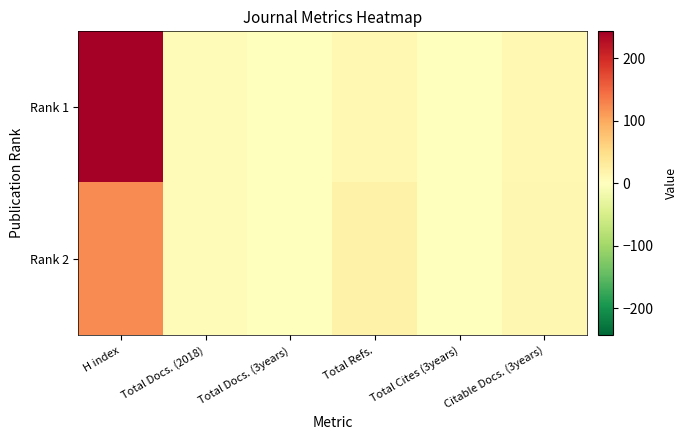

Reading right to left, transcribe all the data shown in this chart.

Rank 1: Citable Docs. (3years)=10	Total Cites (3years)=0	Total Refs.=10	Total Docs. (3years)=0	Total Docs. (2018)=5	H index=243
Rank 2: Citable Docs. (3years)=12	Total Cites (3years)=0	Total Refs.=20	Total Docs. (3years)=0	Total Docs. (2018)=4	H index=122